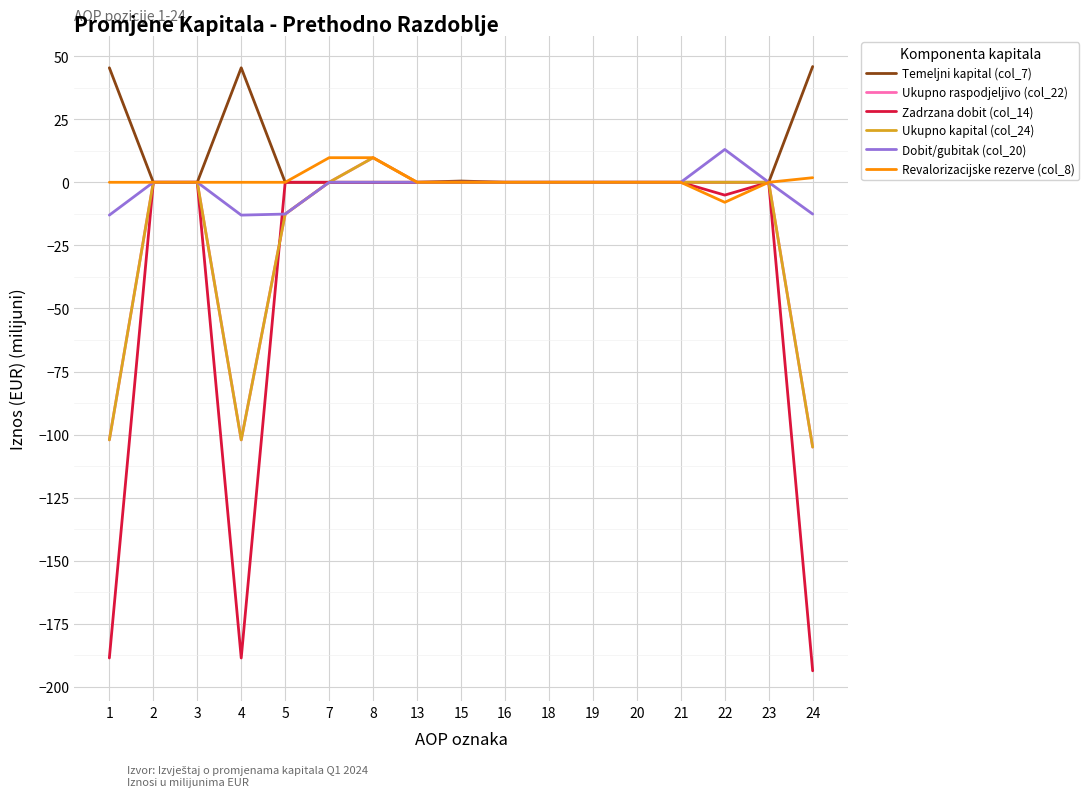

What is the difference between the maximum and minimum values in the Dobit/gubitak (col_20) series?

26.0